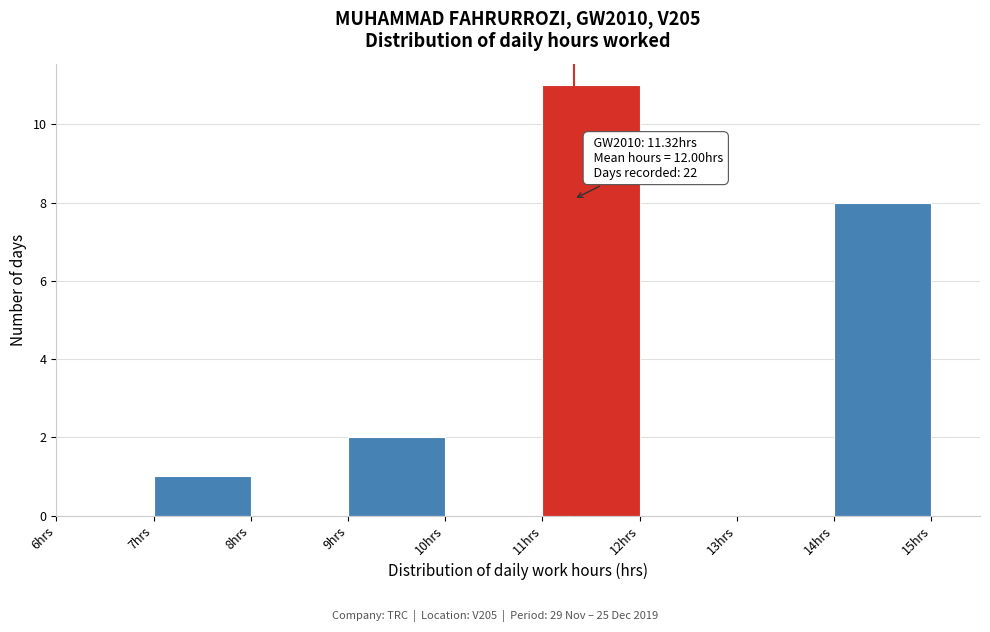

Over which range of the x-axis is the bar tallest?

11 to 12